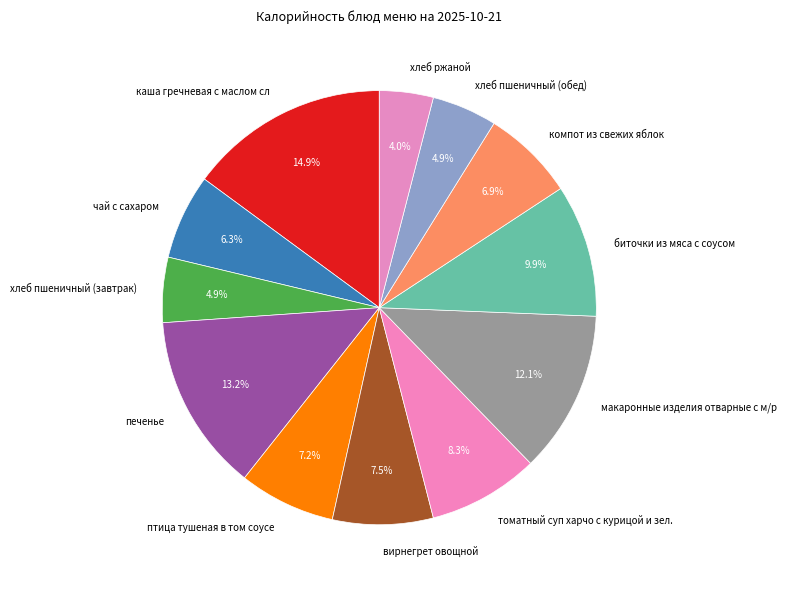

The птица тушеная в том соусе slice represents 15% of the pie. True or false?

False